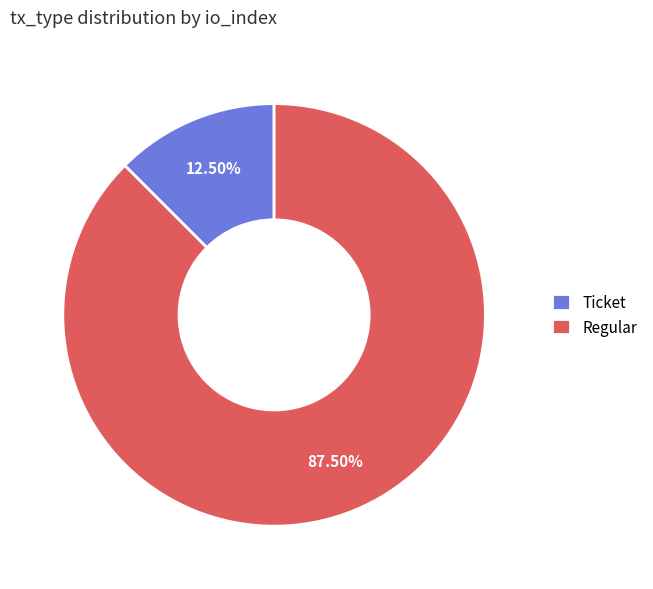

What is the majority slice?

Regular